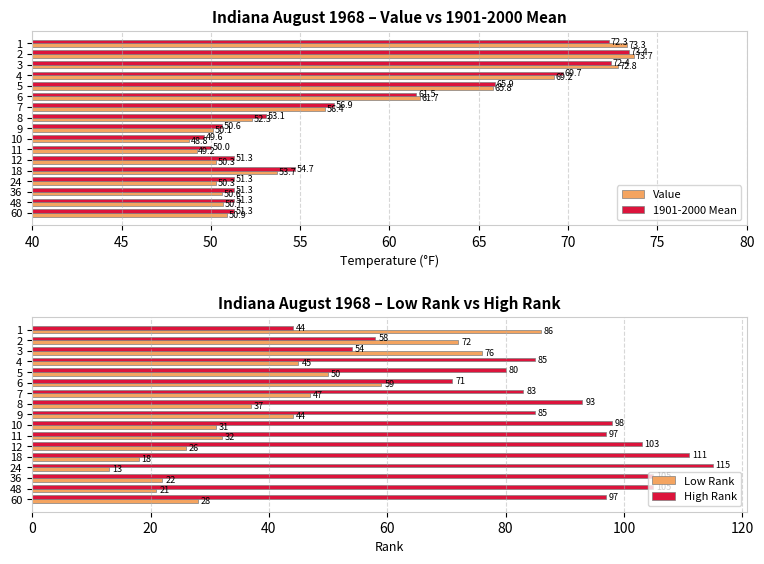

Reading left to right, extract all data points from this chart.

Value: 73.3	73.7	72.8	69.2	65.8	61.7	56.4	52.3	50.1	48.8	49.2	50.3	53.7	50.3	50.6	50.7	50.9
1901-2000 Mean: 72.3	73.4	72.4	69.7	65.9	61.5	56.9	53.1	50.6	49.6	50.0	51.3	54.7	51.3	51.3	51.3	51.3
Low Rank: 86.0	72.0	76.0	45.0	50.0	59.0	47.0	37.0	44.0	31.0	32.0	26.0	18.0	13.0	22.0	21.0	28.0
High Rank: 44.0	58.0	54.0	85.0	80.0	71.0	83.0	93.0	85.0	98.0	97.0	103.0	111.0	115.0	105.0	105.0	97.0